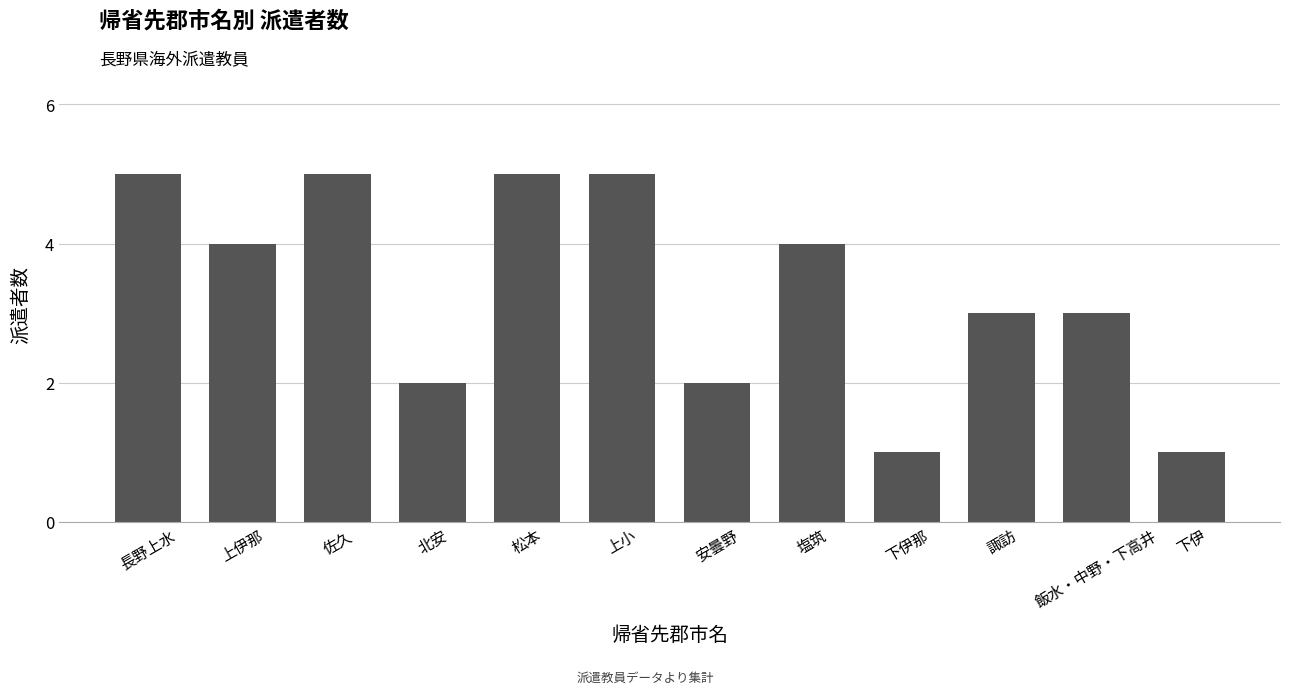

What is the greatest value displayed?

5